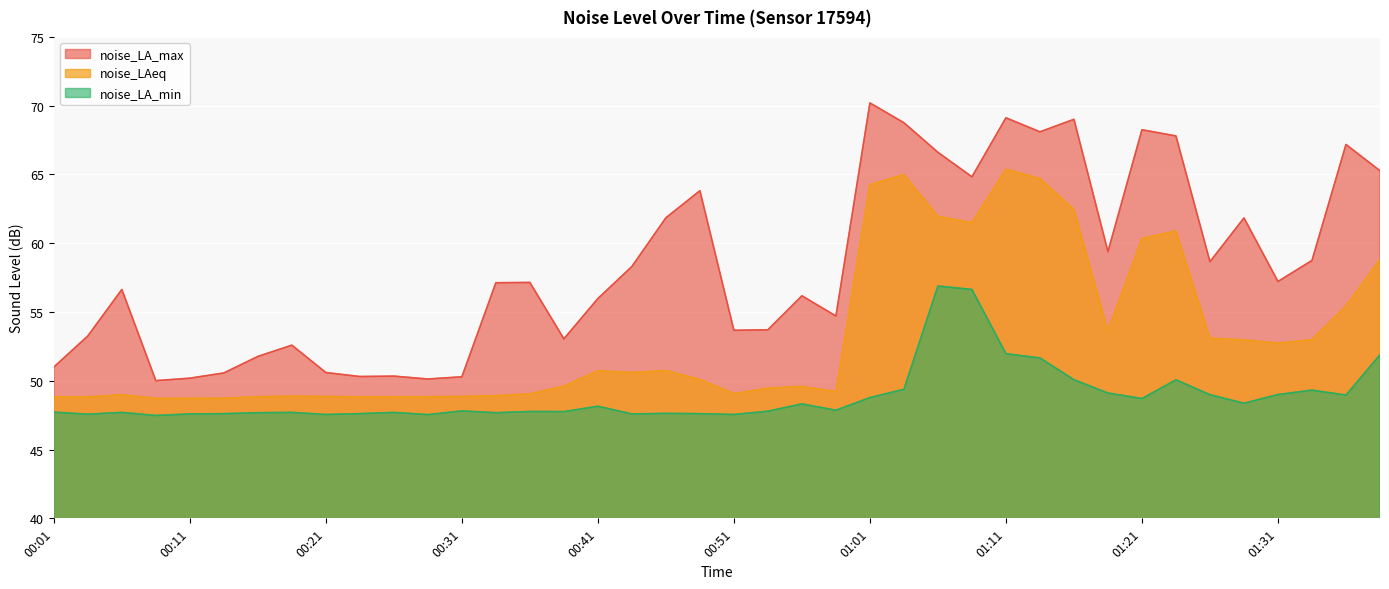

At which label does noise_LA_max reach its minimum?

00:08